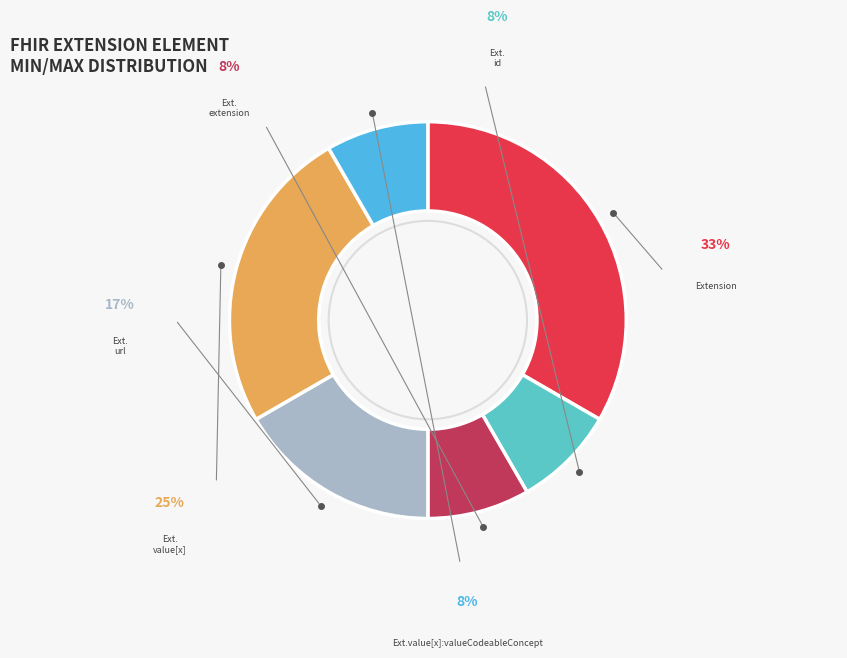

How many slices are in this pie chart?

6